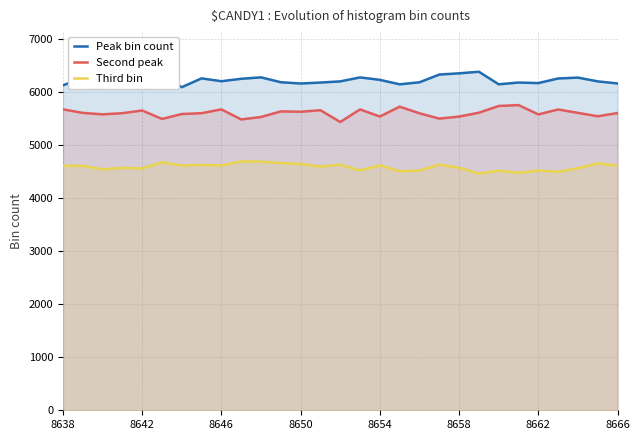

Rank the series by their average value, from highest to lowest.

Peak bin count, Second peak, Third bin